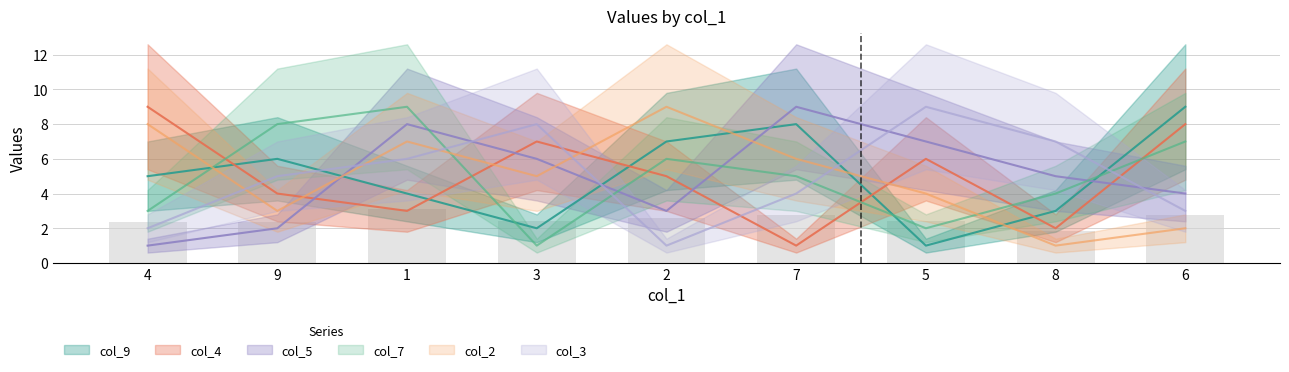

What is the average value of the col_2 series?

5